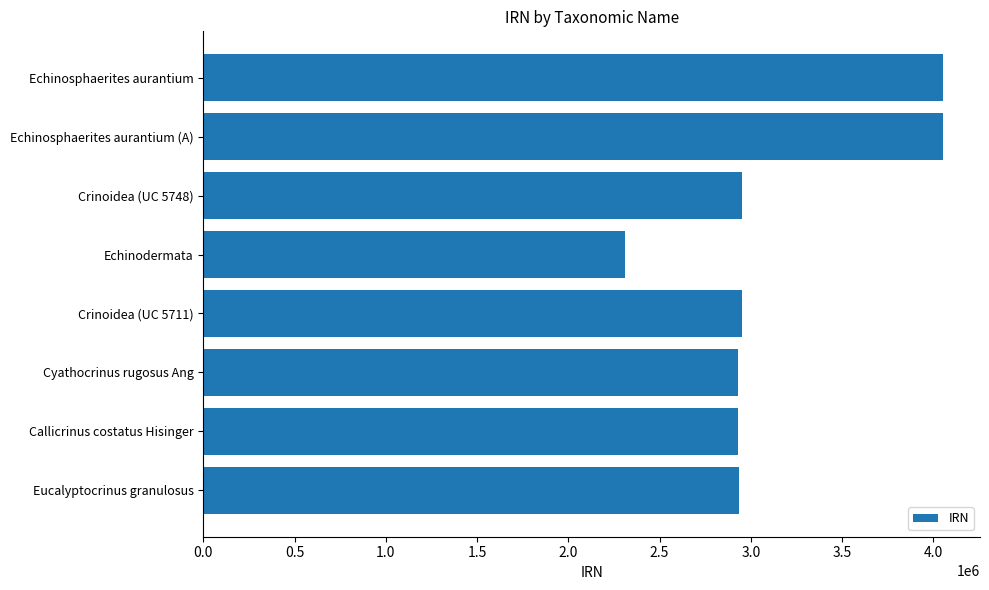

What is the minimum value shown in the chart?

2309004